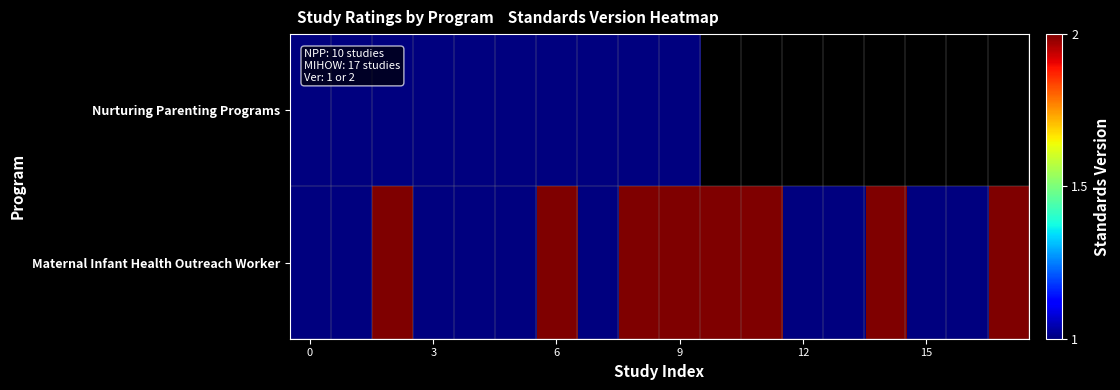

What is the minimum value shown in the chart?

1.0